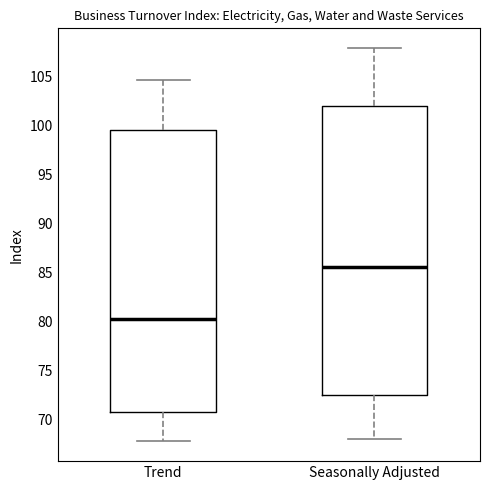

Reading left to right, transcribe this box plot: for each box, give where its median line is, the range the box spans, and where its two whiskers end, as read against the y-axis. The values are not printed on the chart, so give them approximately, as read against the axis.

Trend: median 80.5, box 71.0 to 99.5, whiskers 68.0 to 104.5
Seasonally Adjusted: median 85.5, box 72.5 to 102.0, whiskers 68.0 to 108.0